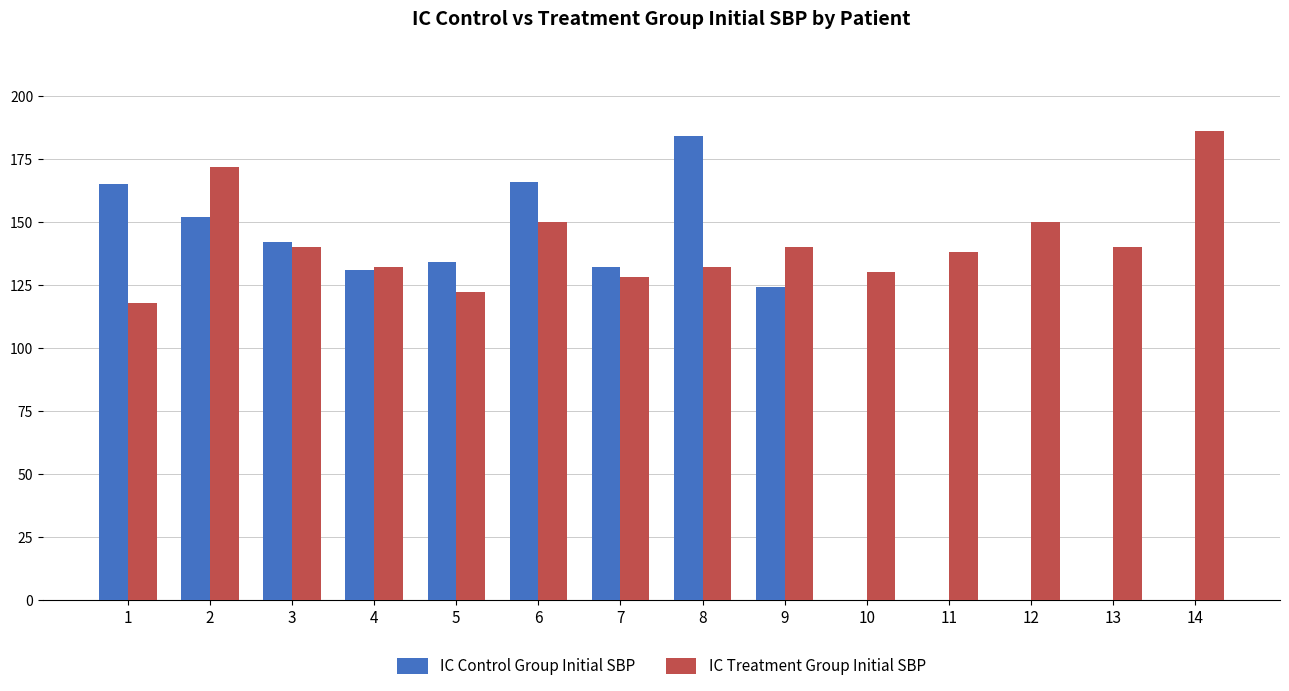

What is the sum of all IC Treatment Group Initial SBP values?

1978